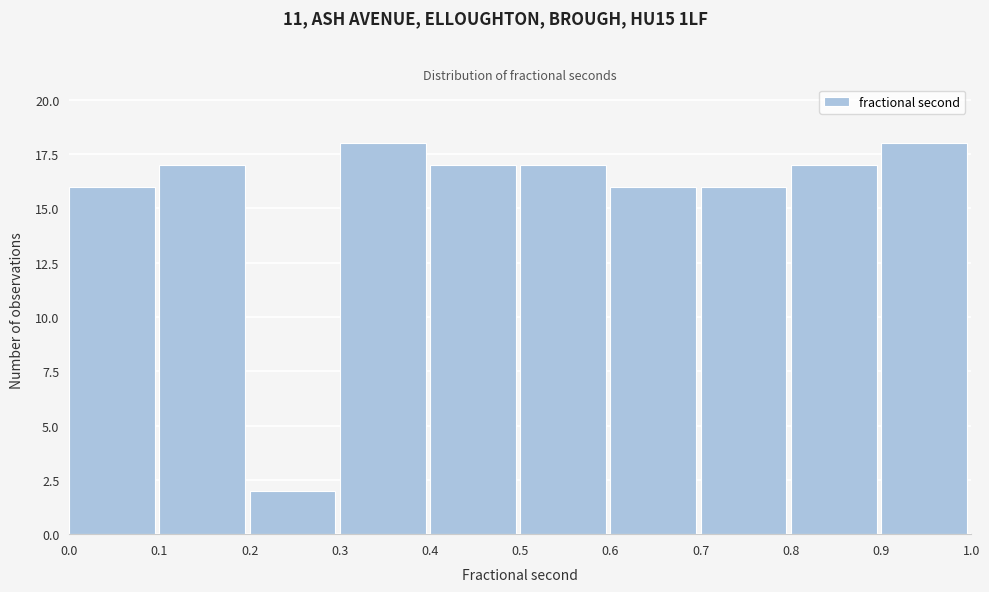

Reading left to right, list every bar in this chart as the range it spans on the x-axis followed by its height. The values are not printed on the chart, so give them approximately, as read against the axis.

0.0 to 0.1: 16
0.1 to 0.2: 17
0.2 to 0.3: 2
0.3 to 0.4: 18
0.4 to 0.5: 17
0.5 to 0.6: 17
0.6 to 0.7: 16
0.7 to 0.8: 16
0.8 to 0.9: 17
0.9 to 1.0: 18